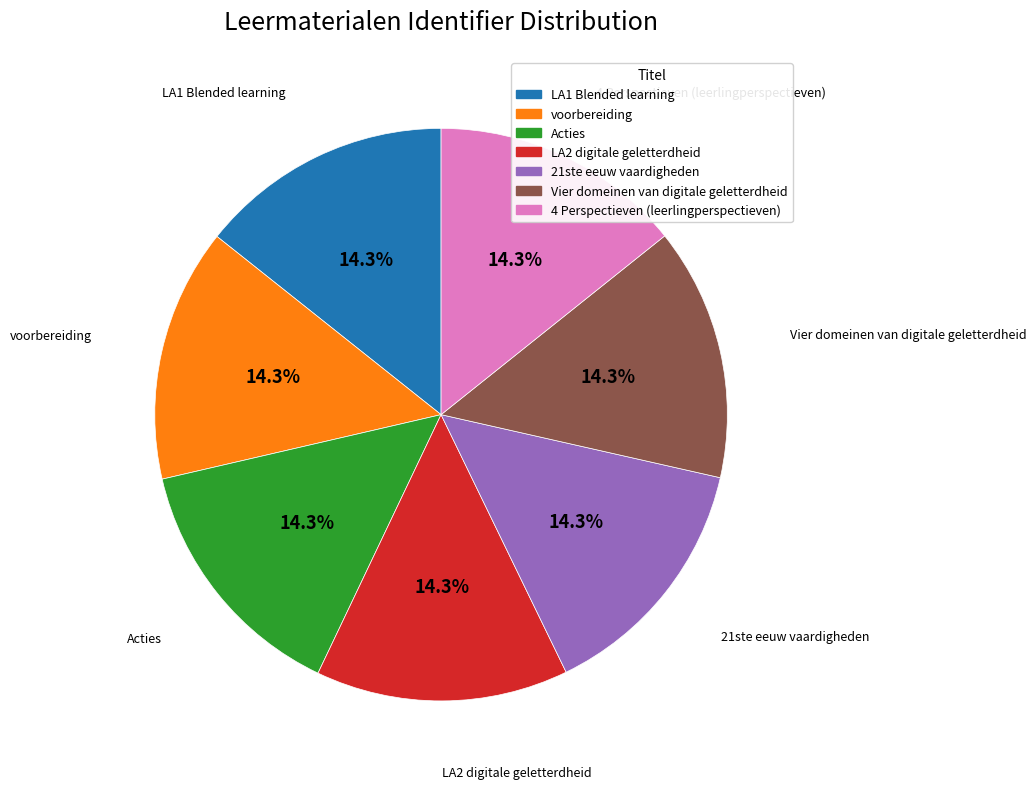

What is the ratio of the value at LA2 digitale geletterdheid to the value at Acties?

1.0